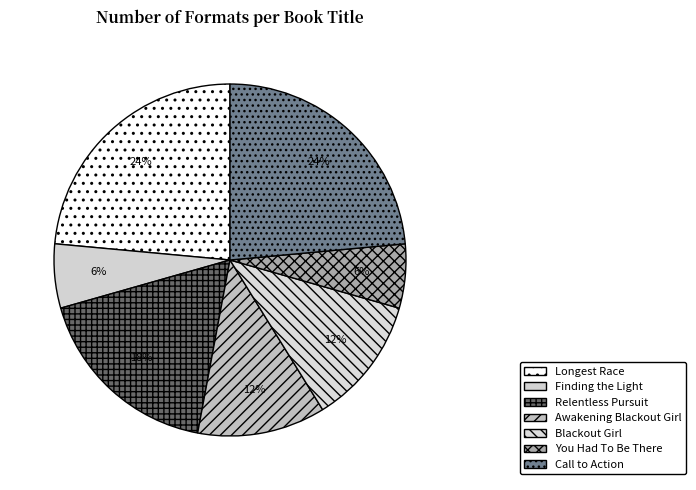

To the nearest percent, what is the difference between the Awakening Blackout Girl and Relentless Pursuit slice percentages?

6%